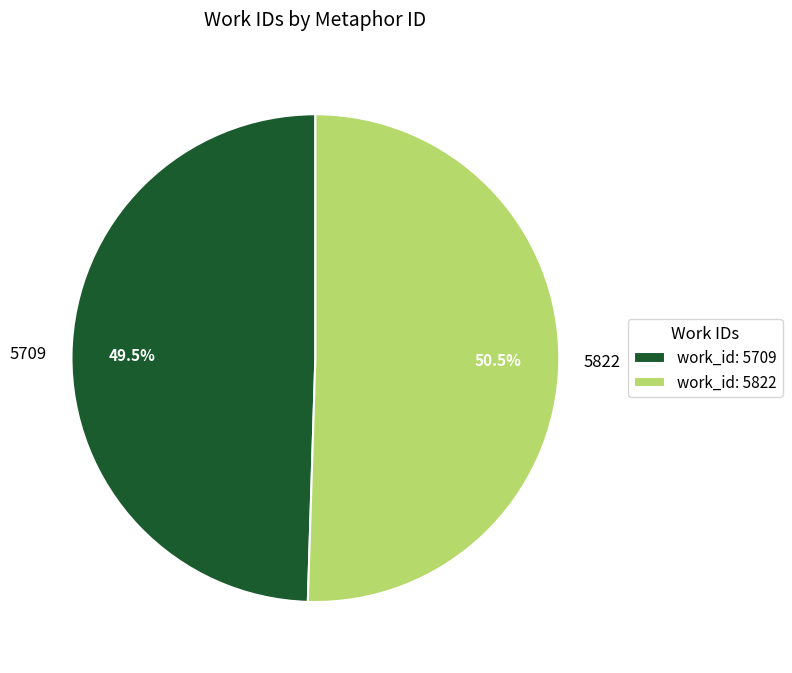

Between 5822 and 5709, which is larger?

5822